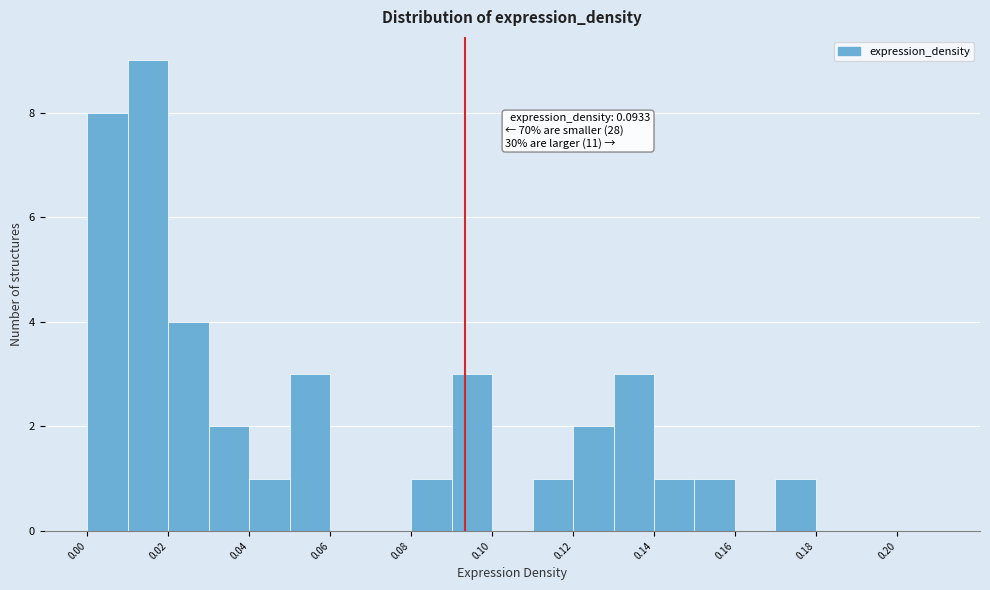

Over which range of the x-axis is the bar tallest?

0.01 to 0.02